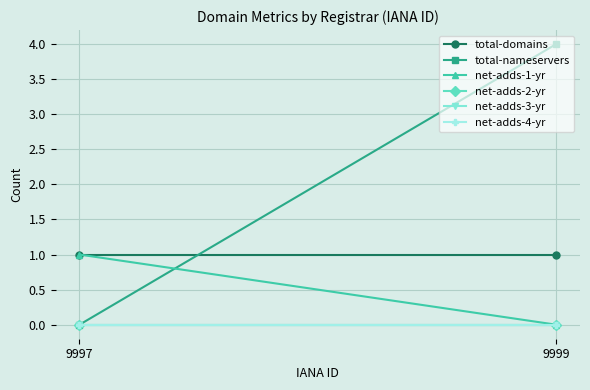

Reading left to right, transcribe all the data shown in this chart.

total-domains: 1	1
total-nameservers: 0	4
net-adds-1-yr: 1	0
net-adds-2-yr: 0	0
net-adds-3-yr: 0	0
net-adds-4-yr: 0	0